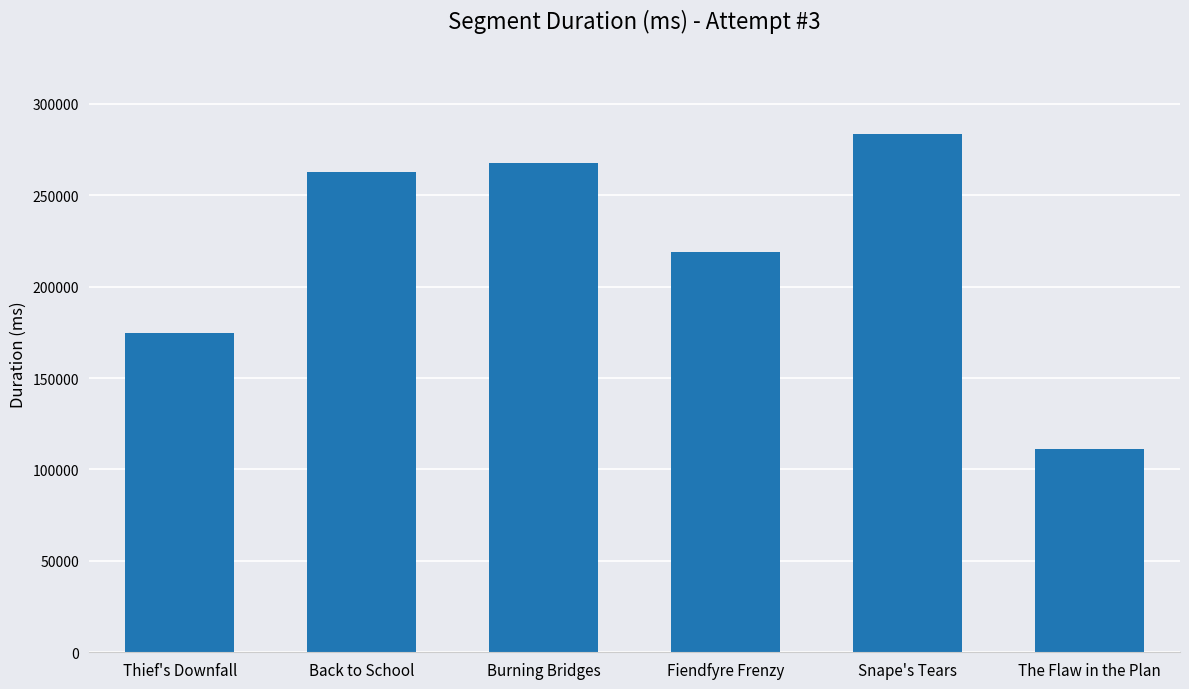

What is the smallest value displayed?

111023